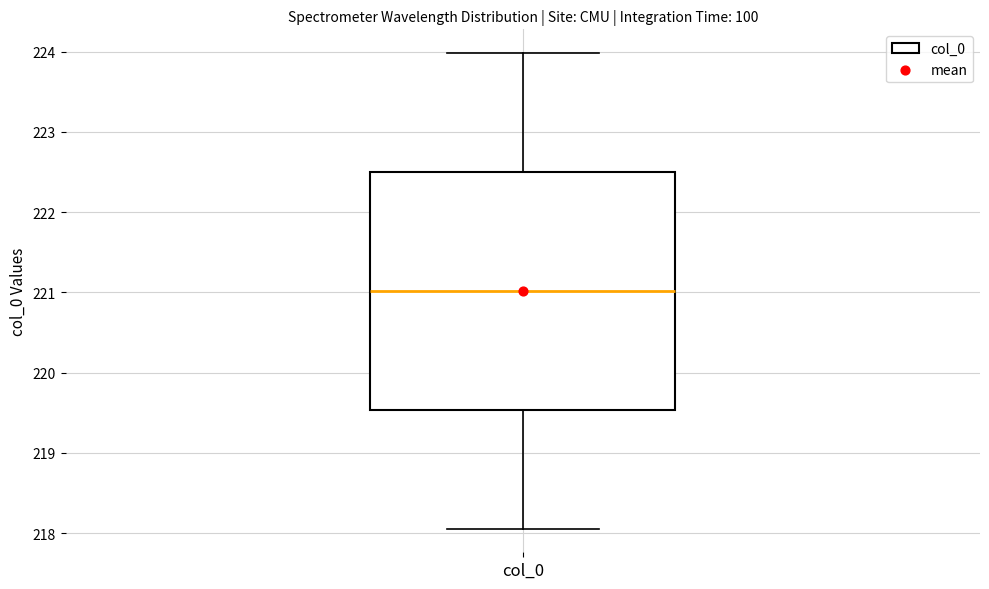

Transcribe this box plot: give where the median line is, the range the box spans, and where the two whiskers end, as read against the y-axis. The values are not printed on the chart, so give them approximately, as read against the axis.

median 221.0, box 219.5 to 222.5, whiskers 218.1 to 224.0